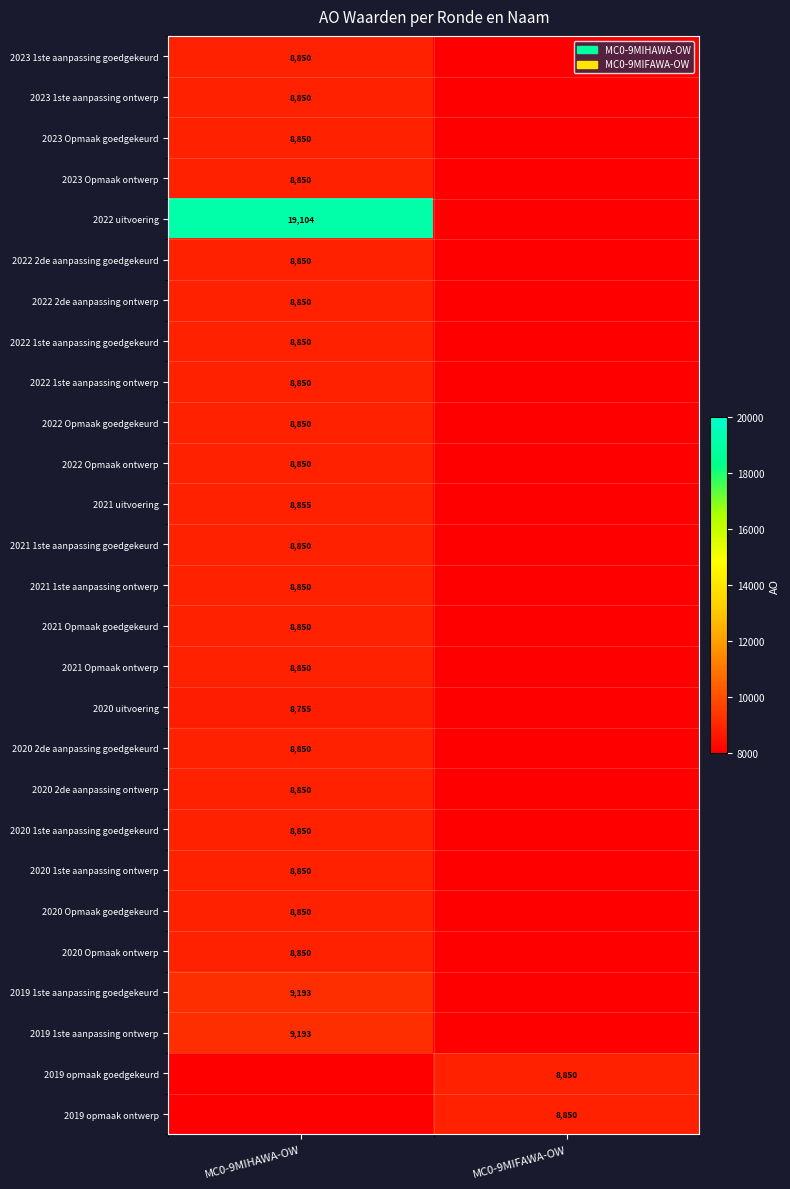

Is it true that 2021 Opmaak ontwerp equals 8850 at MC0-9MIHAWA-OW?

True